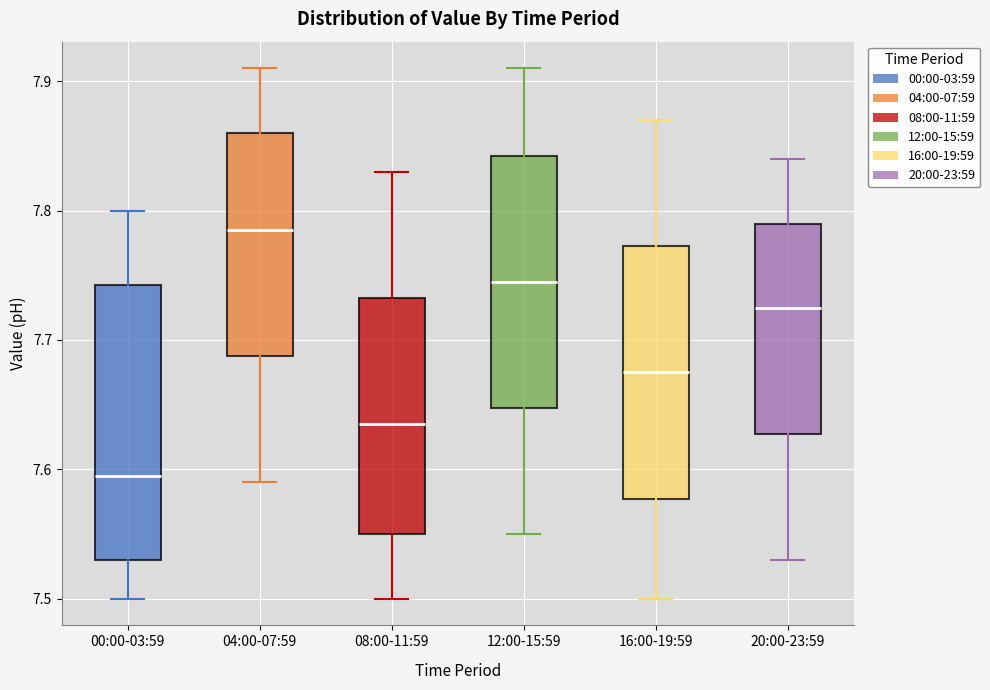

Which box's median line is the lowest?

00:00-03:59